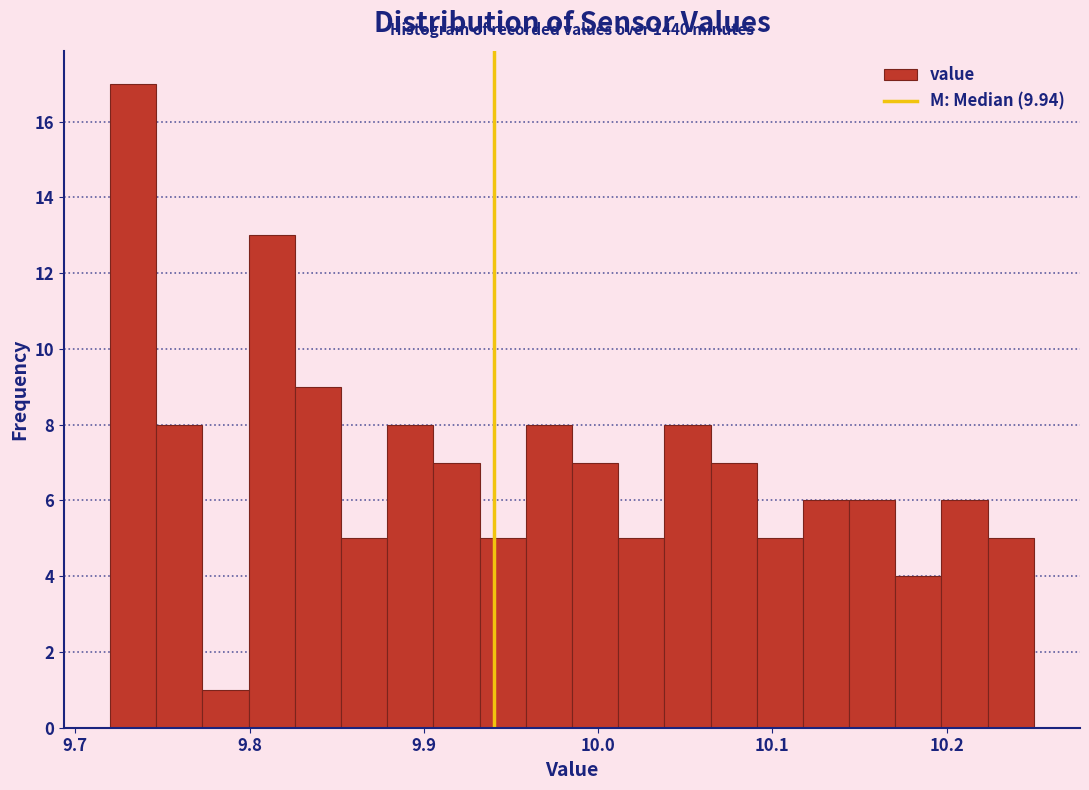

Around what value on the x-axis is the tallest bar? Give the approximate position of its centre, as read against the axis.

9.73